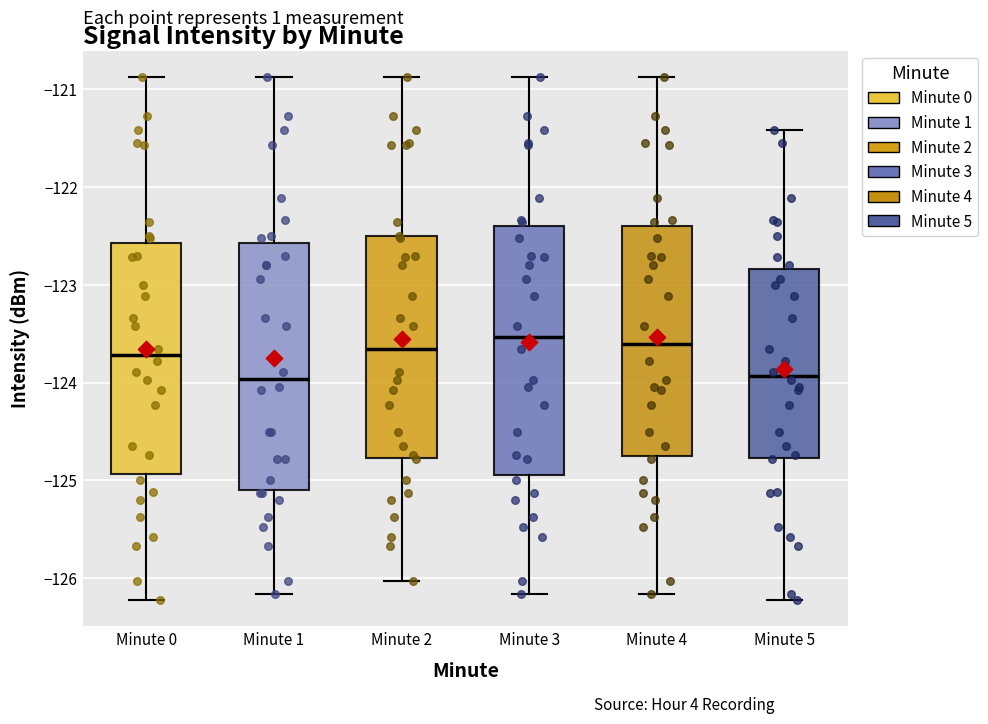

Reading left to right, transcribe this box plot: for each box, give where its median line is, the range the box spans, and where its two whiskers end, as read against the y-axis. The values are not printed on the chart, so give them approximately, as read against the axis.

Minute 0: median -123.7, box -124.9 to -122.6, whiskers -126.2 to -120.9
Minute 1: median -124.0, box -125.1 to -122.6, whiskers -126.2 to -120.9
Minute 2: median -123.7, box -124.8 to -122.5, whiskers -126.0 to -120.9
Minute 3: median -123.5, box -124.9 to -122.4, whiskers -126.2 to -120.9
Minute 4: median -123.6, box -124.8 to -122.4, whiskers -126.2 to -120.9
Minute 5: median -123.9, box -124.8 to -122.8, whiskers -126.2 to -121.4